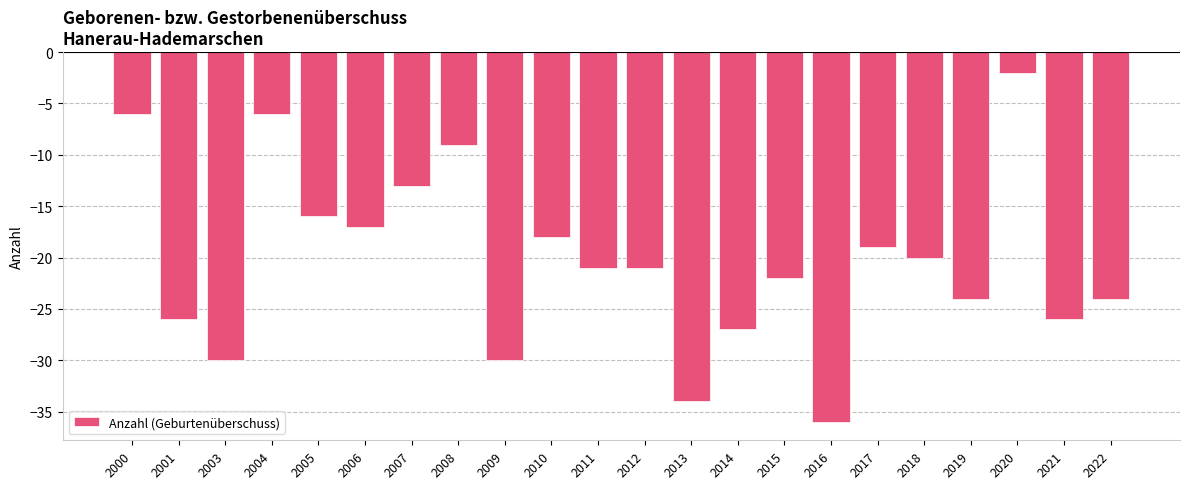

Reading left to right, extract all data points from this chart.

2000=-6	2001=-26	2003=-30	2004=-6	2005=-16	2006=-17	2007=-13	2008=-9	2009=-30	2010=-18	2011=-21	2012=-21	2013=-34	2014=-27	2015=-22	2016=-36	2017=-19	2018=-20	2019=-24	2020=-2	2021=-26	2022=-24